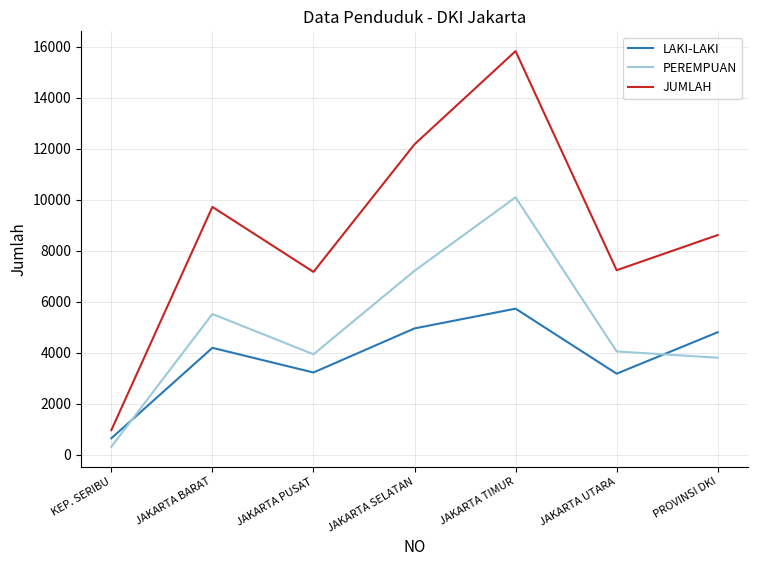

Which series changed the most between JAKARTA SELATAN and PROVINSI DKI?

JUMLAH